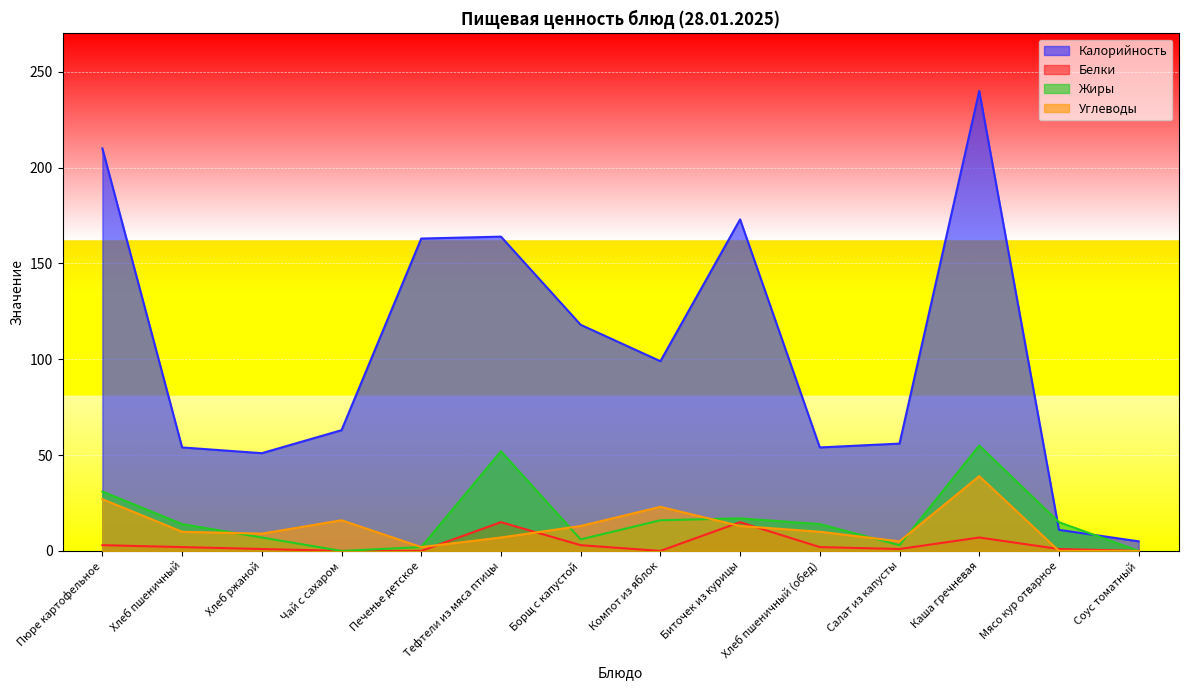

How many values in the Калорийность series exceed 99?

6